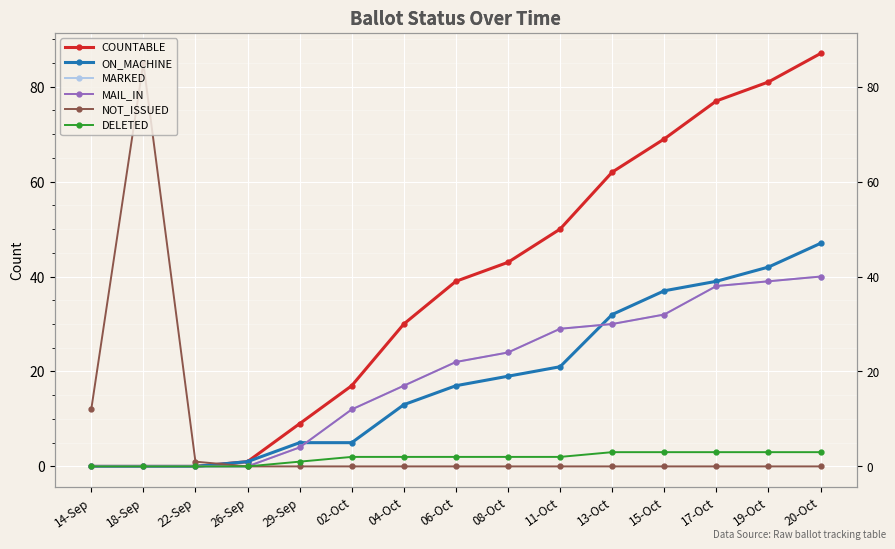

The NOT_ISSUED series shows 0 at 02-Oct. True or false?

True